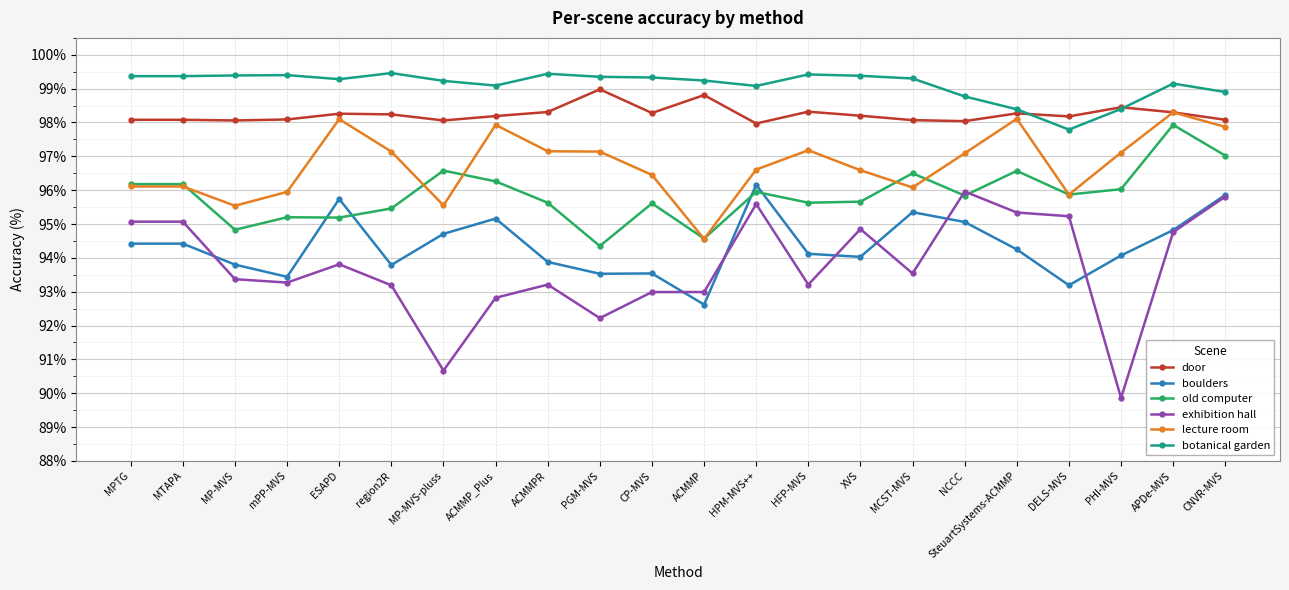

The door series shows 98.3 at APDe-MVS. True or false?

True